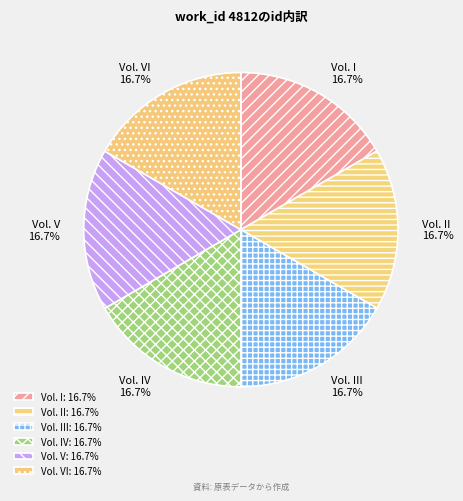

What percentage is NOT represented by Vol. II?

83.3%